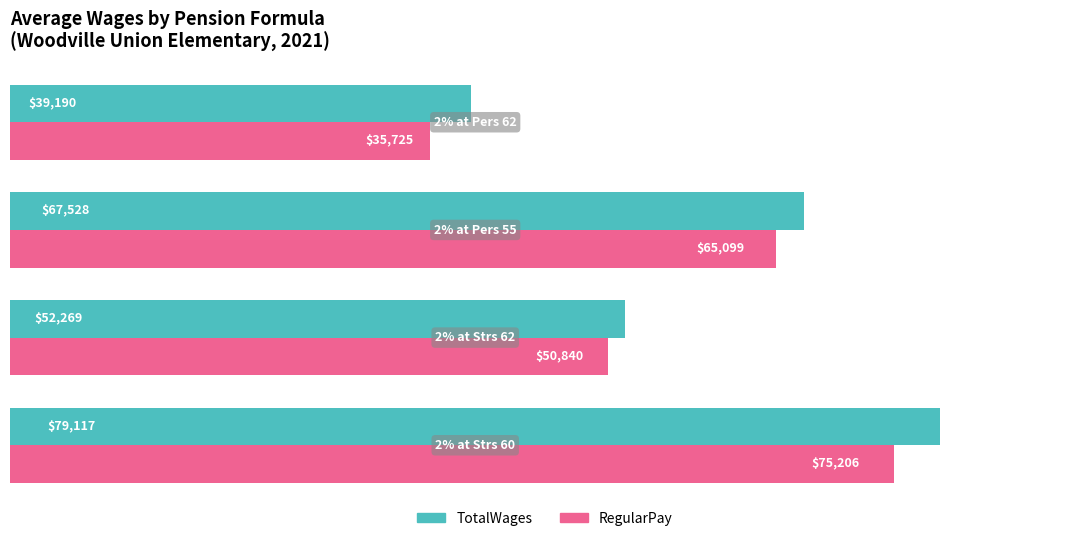

What are all the series names shown in the legend?

TotalWages, RegularPay